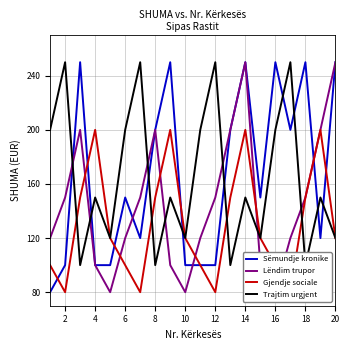

Is it true that Sëmundje kronike equals 250 at 16?

True